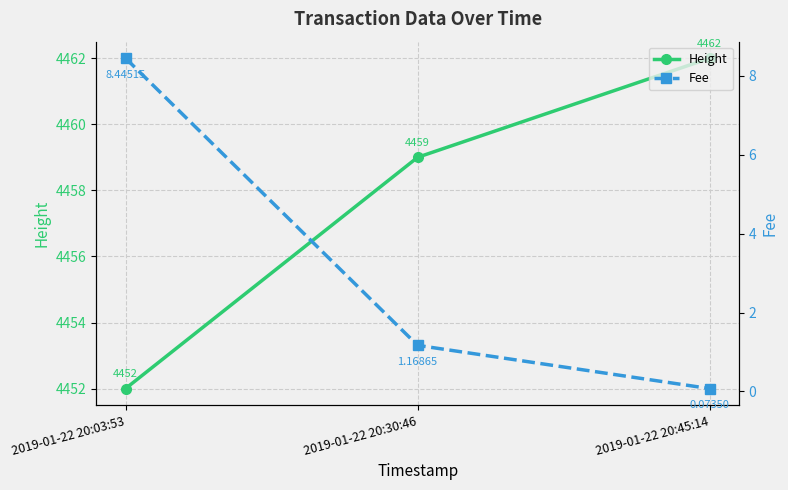

Which series has the largest total across all categories?

Height